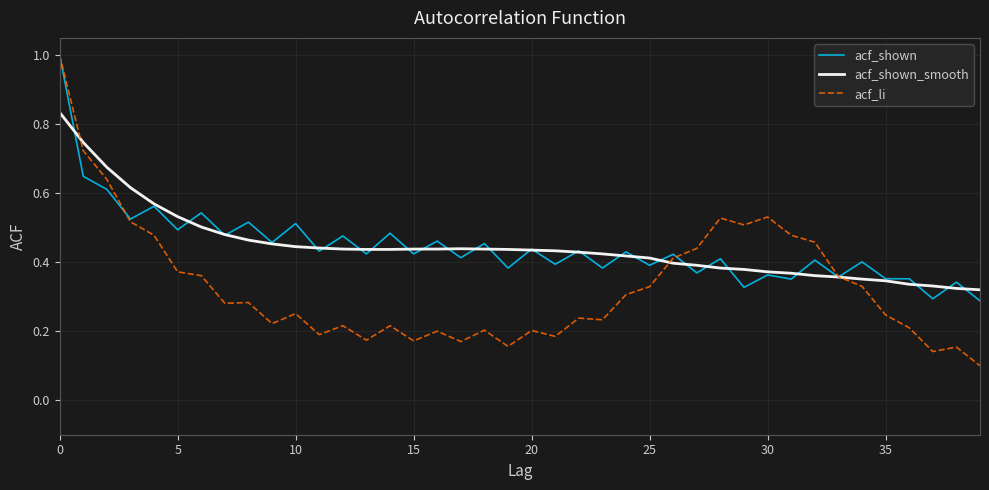

Which series has the widest spread of values?

acf_li